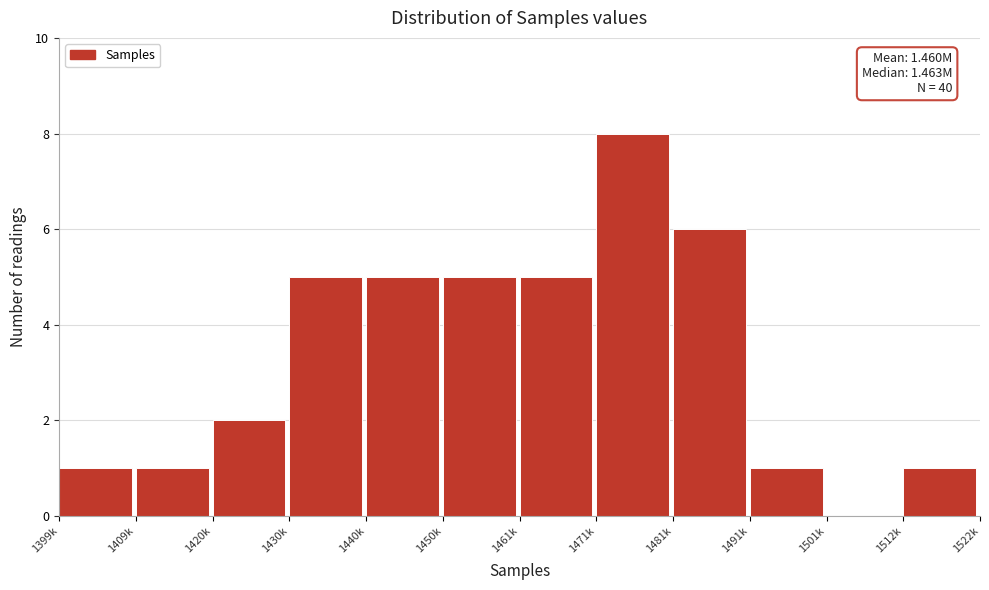

Reading left to right, transcribe all the data shown in this chart.

1399k=1	1409k=1	1420k=2	1430k=5	1440k=5	1450k=5	1461k=5	1471k=8	1481k=6	1491k=1	1501k=0	1512k=1